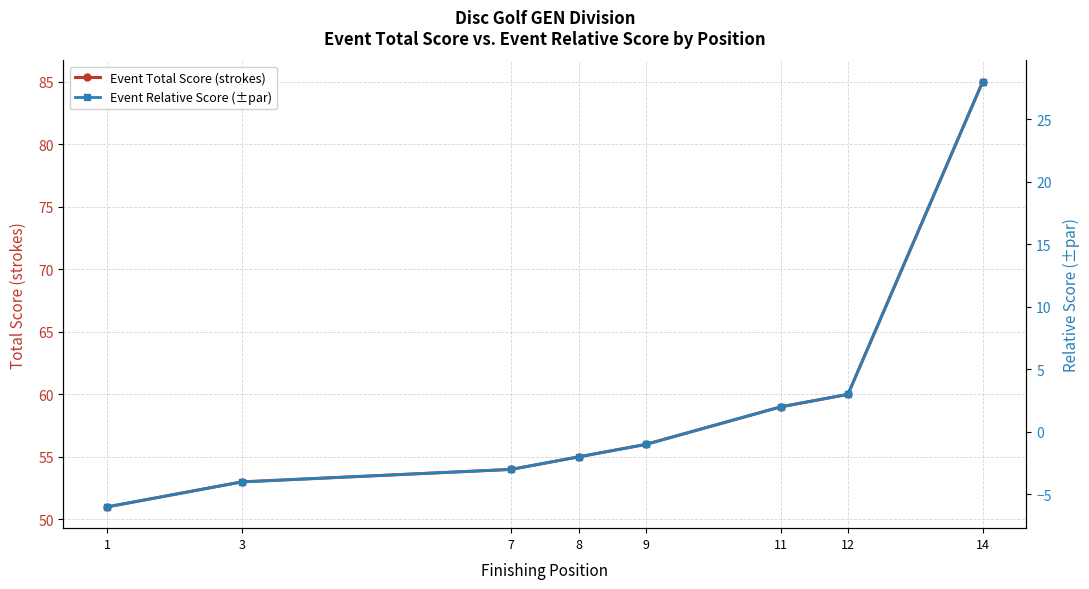

Is it true that Event Total Score (strokes) equals 85 at 14?

True